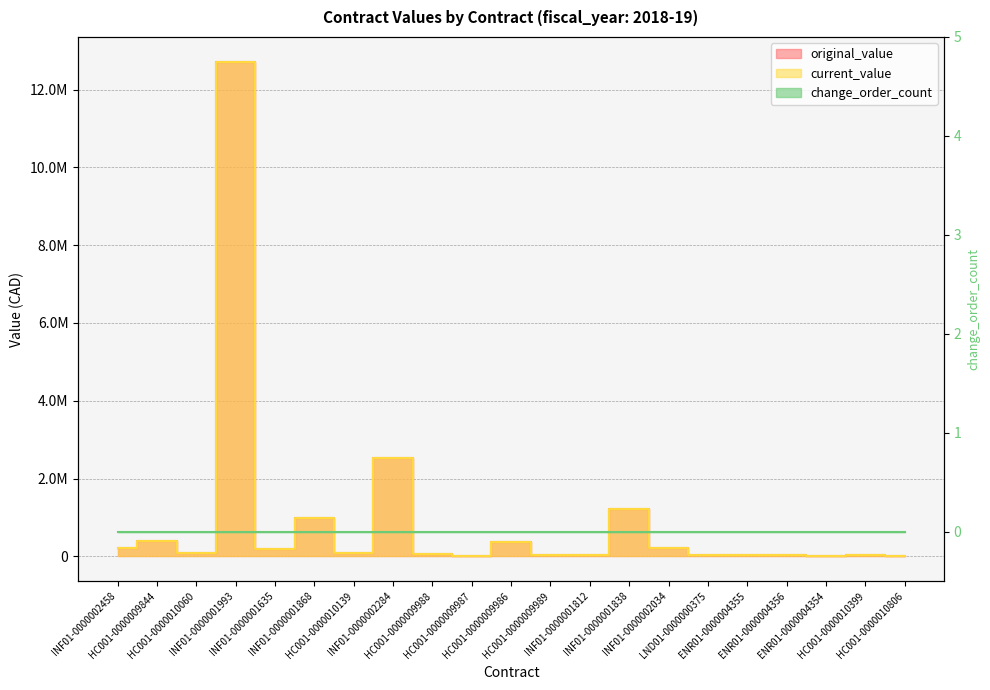

What is the label of the 20th point from the right?

HC001-0000009844